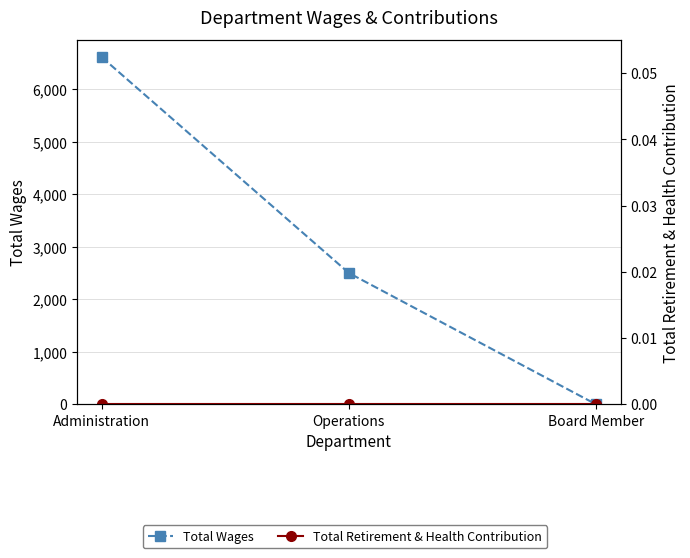

The value of Total Wages at Operations is 2500. True or false?

True